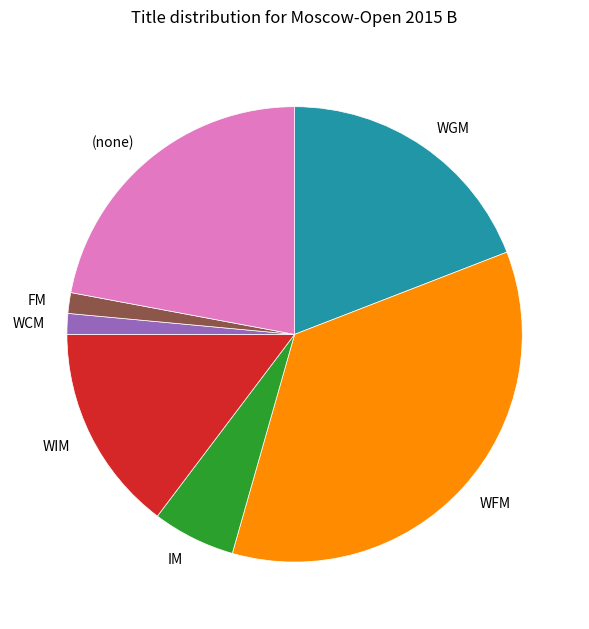

Which has a higher value, WGM or WFM?

WFM